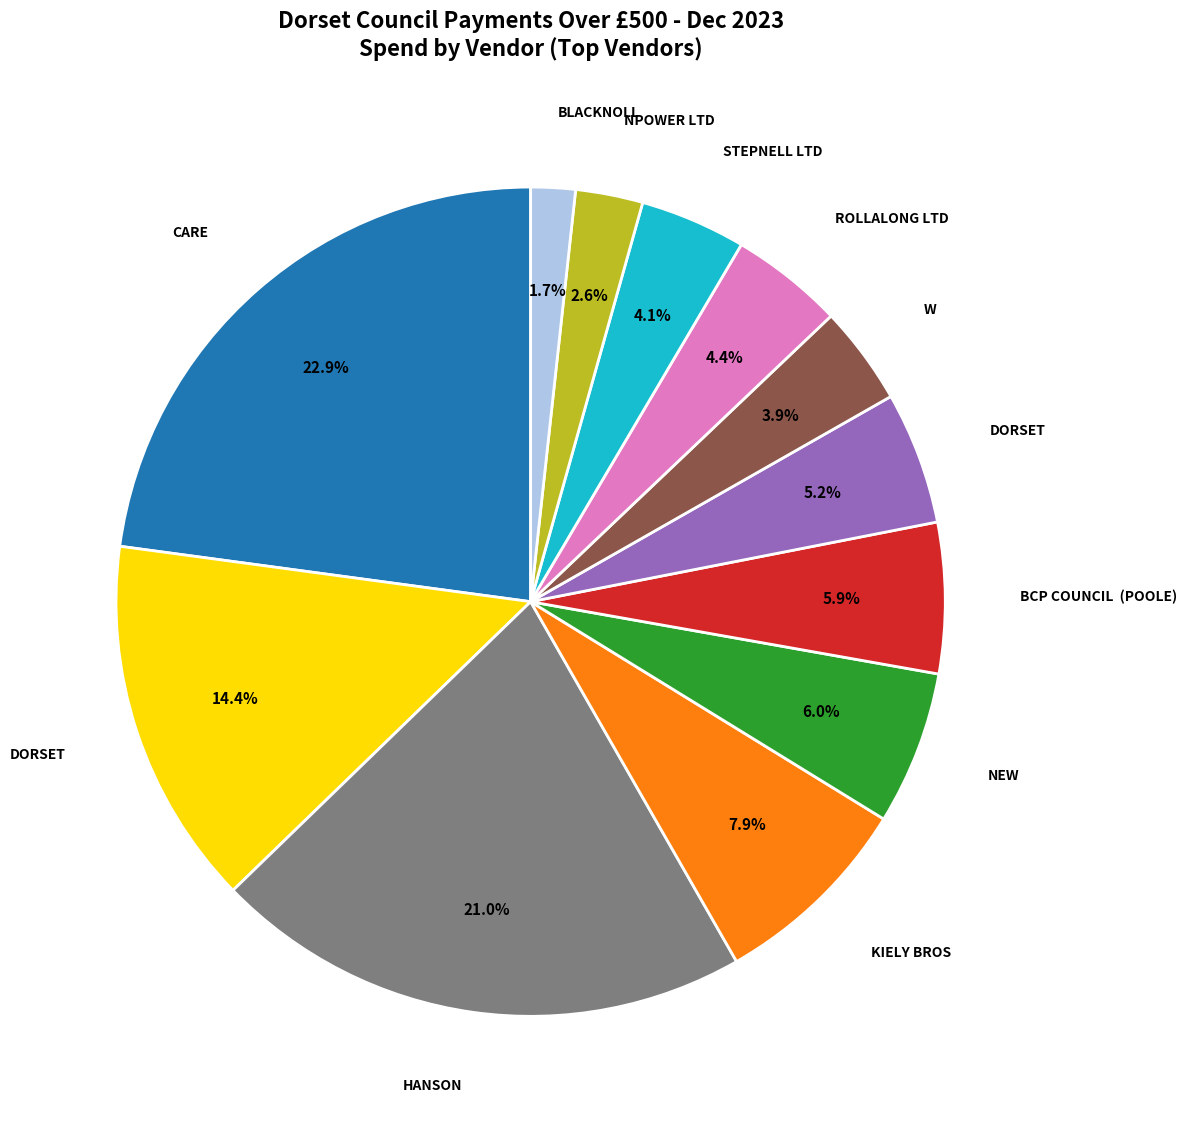

To the nearest percent, what is the average slice percentage?

8%